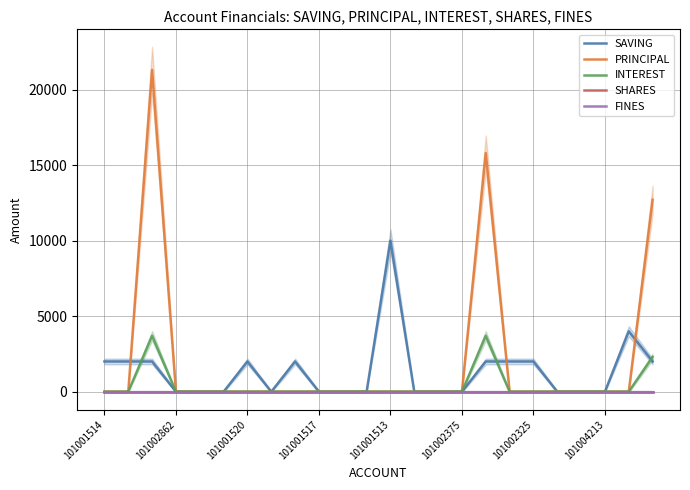

Which series has the largest range (max minus min)?

PRINCIPAL